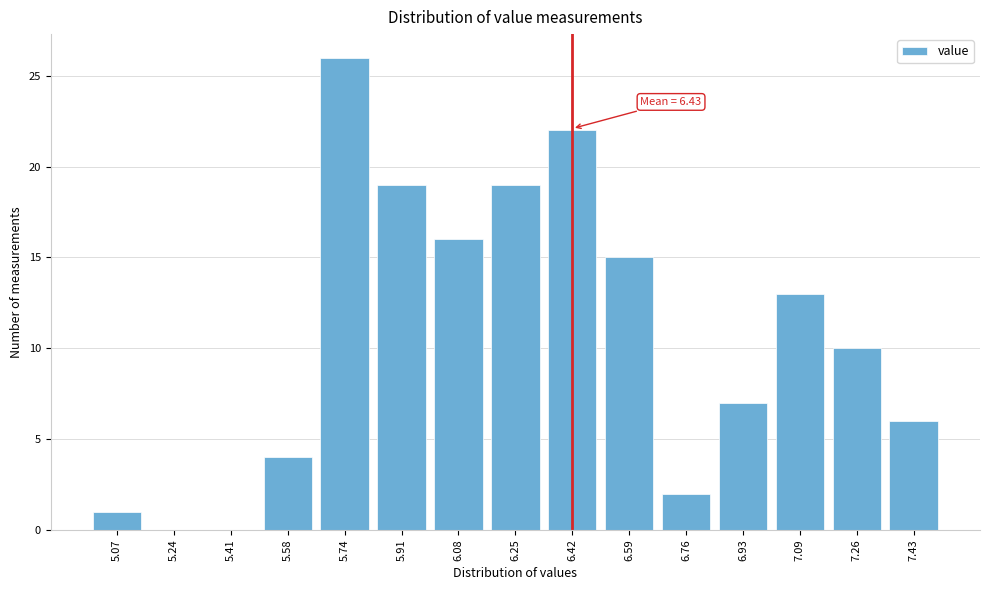

Reading right to left, list all the values displayed in this chart.

7.43=6	7.26=10	7.09=13	6.93=7	6.76=2	6.59=15	6.42=22	6.25=19	6.08=16	5.91=19	5.74=26	5.58=4	5.41=0	5.24=0	5.07=1